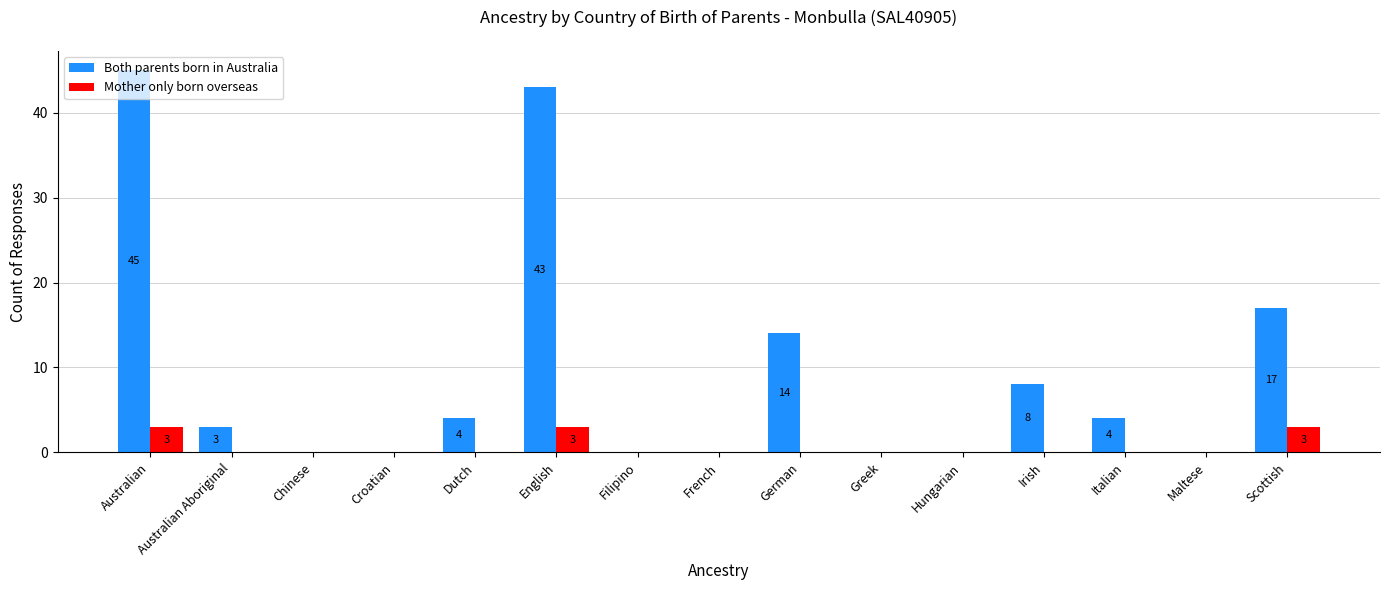

True or false: Mother only born overseas has a value of 0 at Irish.

True